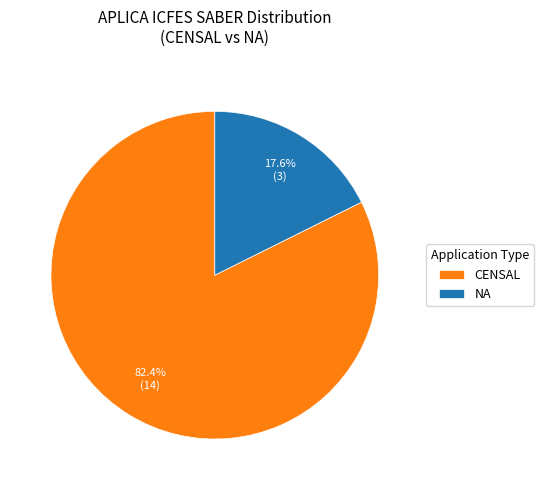

Which slice is the smallest?

NA